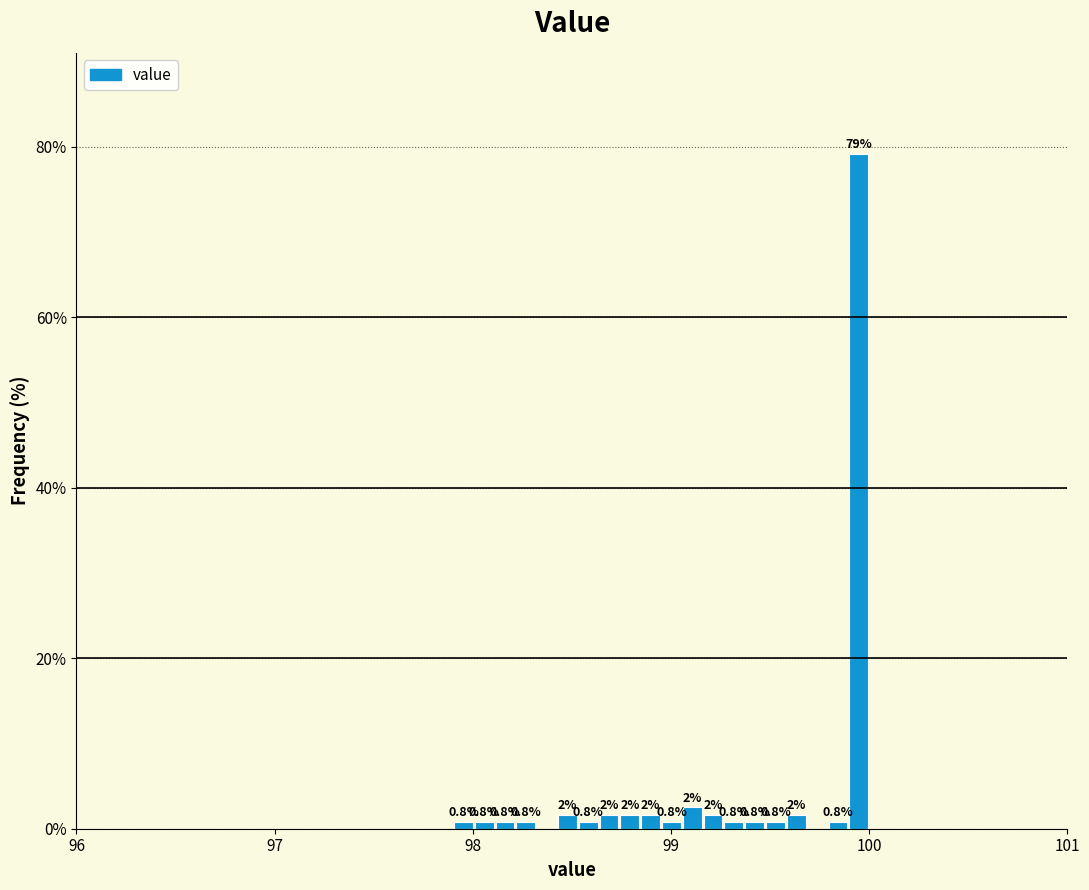

Around what value on the x-axis is the tallest bar? Give the approximate position of its centre, as read against the axis.

99.9